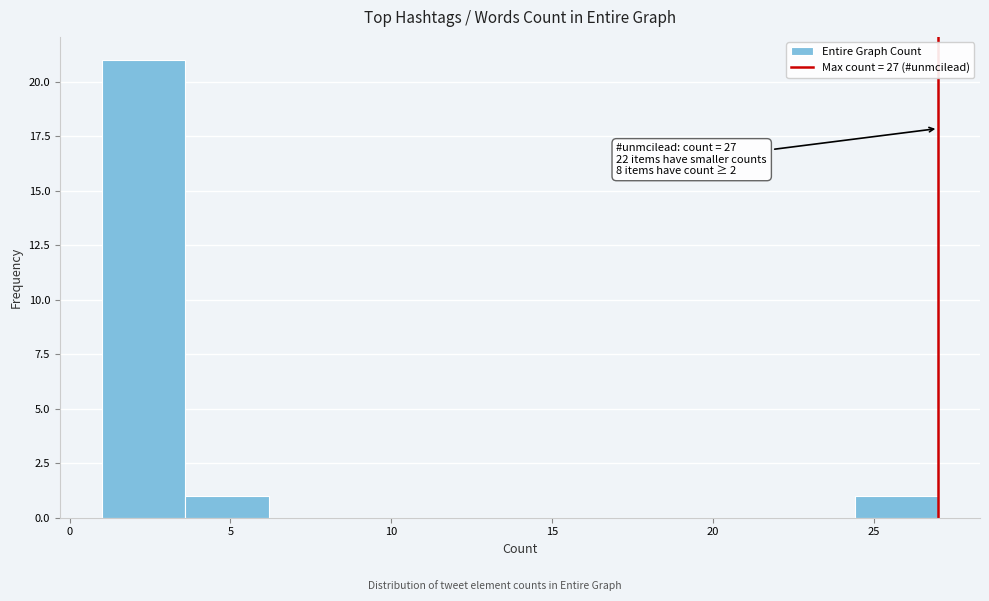

Over which range of the x-axis is the bar tallest?

1.0 to 3.6